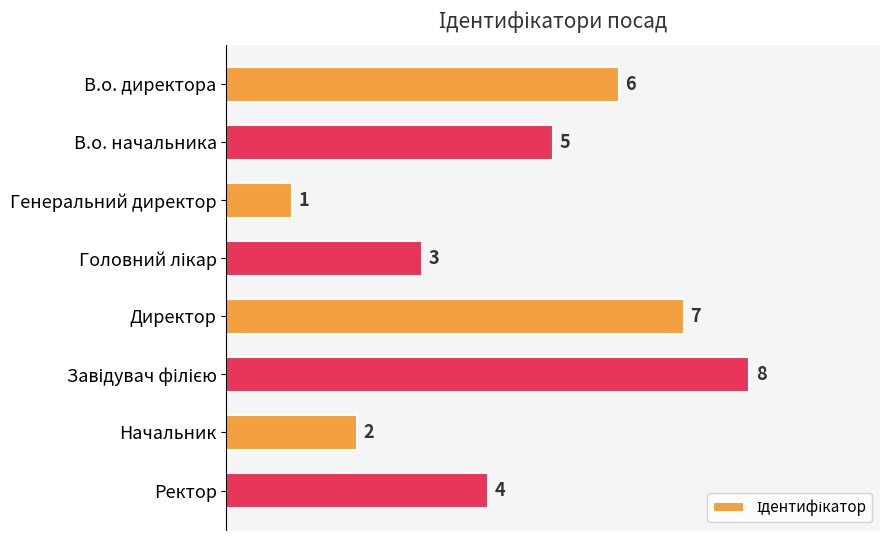

How many data points does each series have?

8